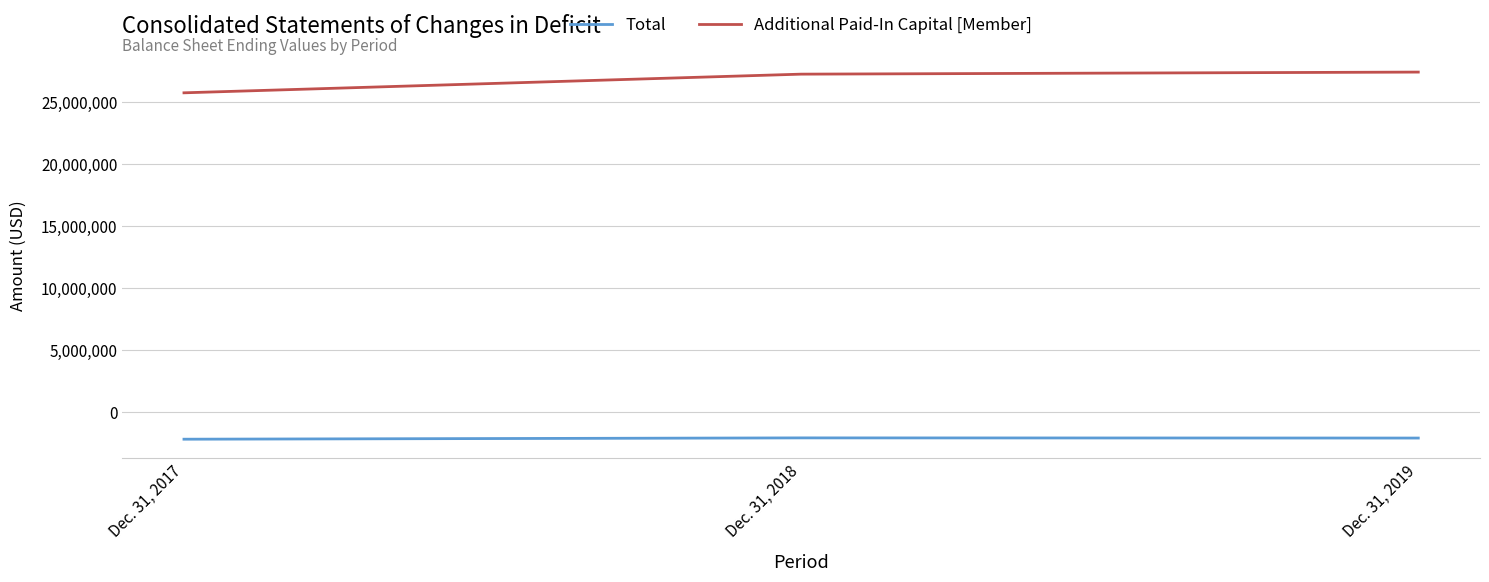

What is the maximum value for Additional Paid-In Capital [Member]?

27430354